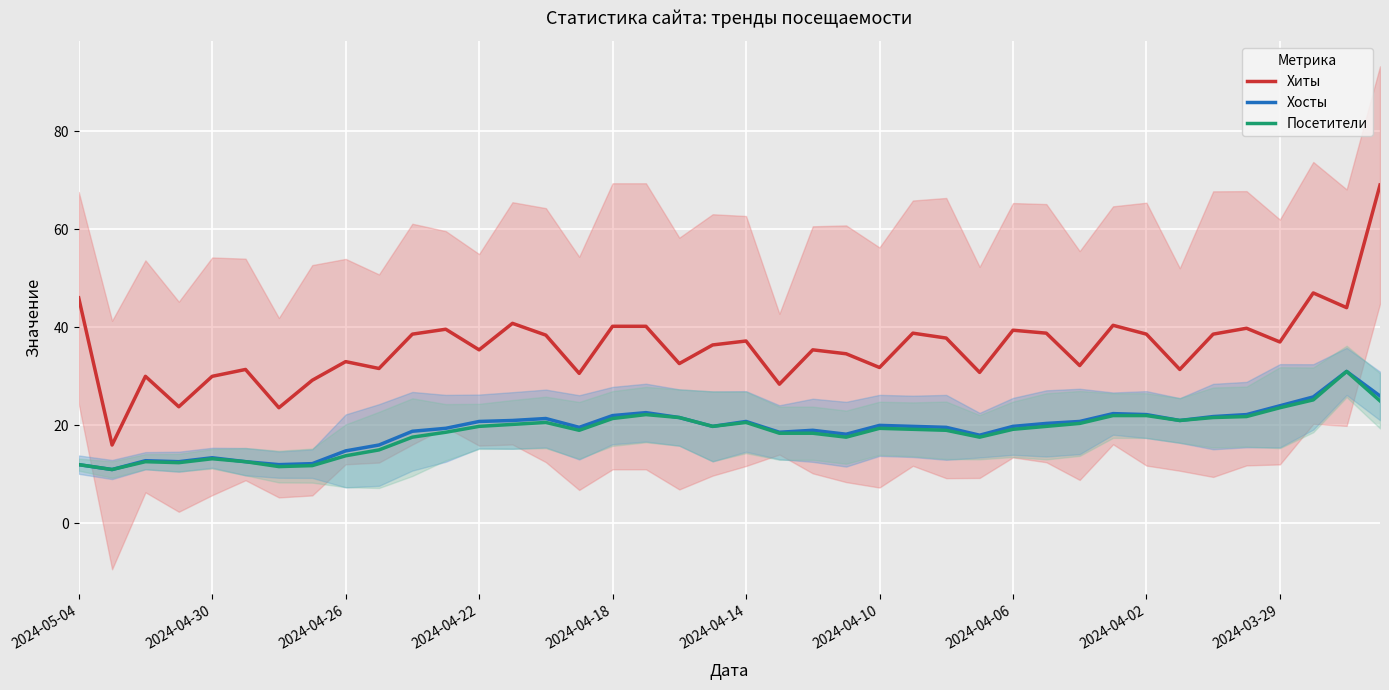

True or false: Хиты has a value of 58.8 at 2024-03-29.

False